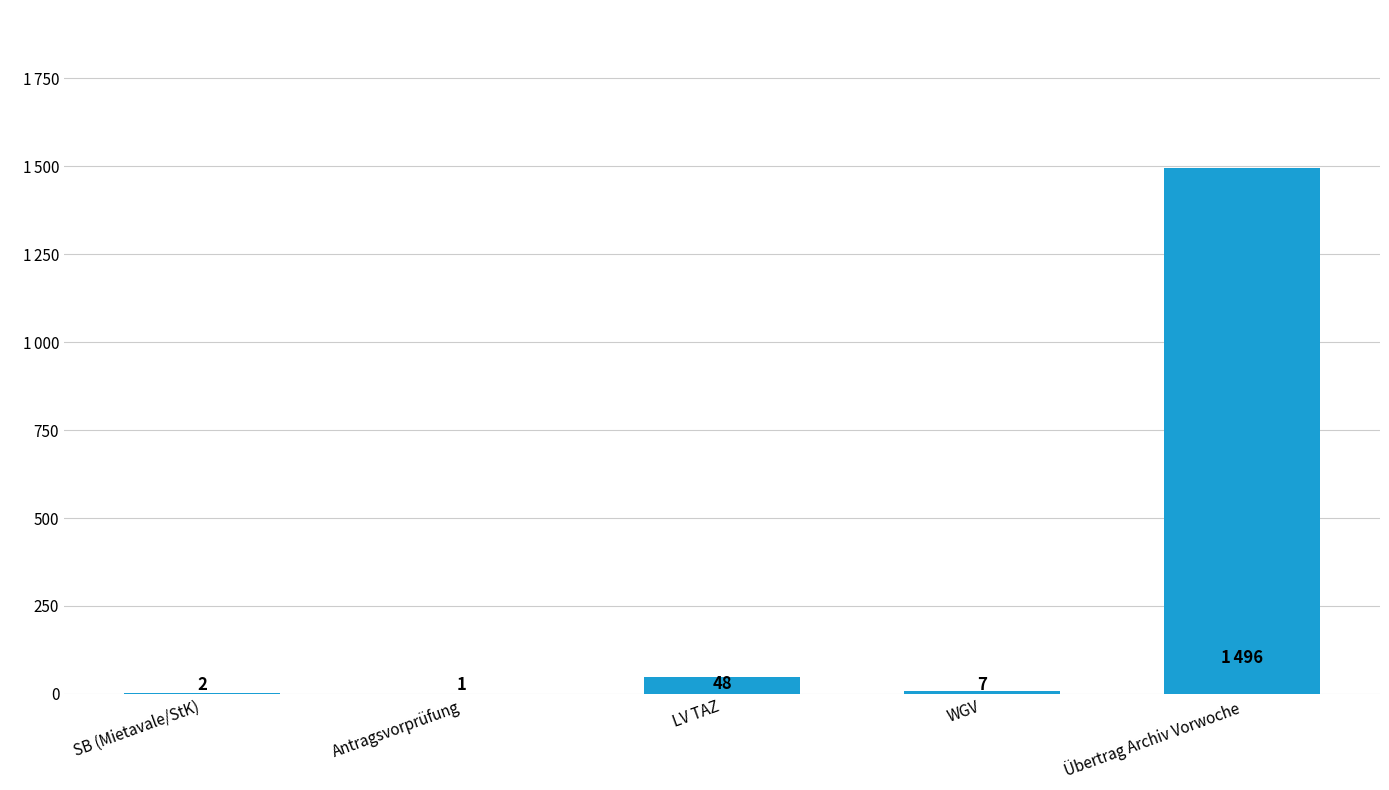

Are the bars horizontal?

No